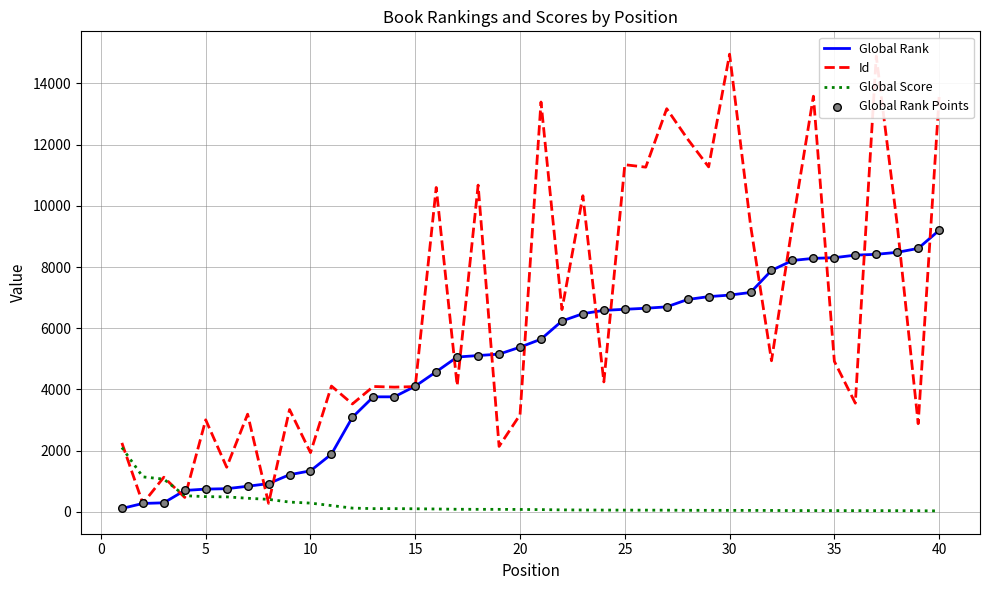

Which series has the largest total across all categories?

Id